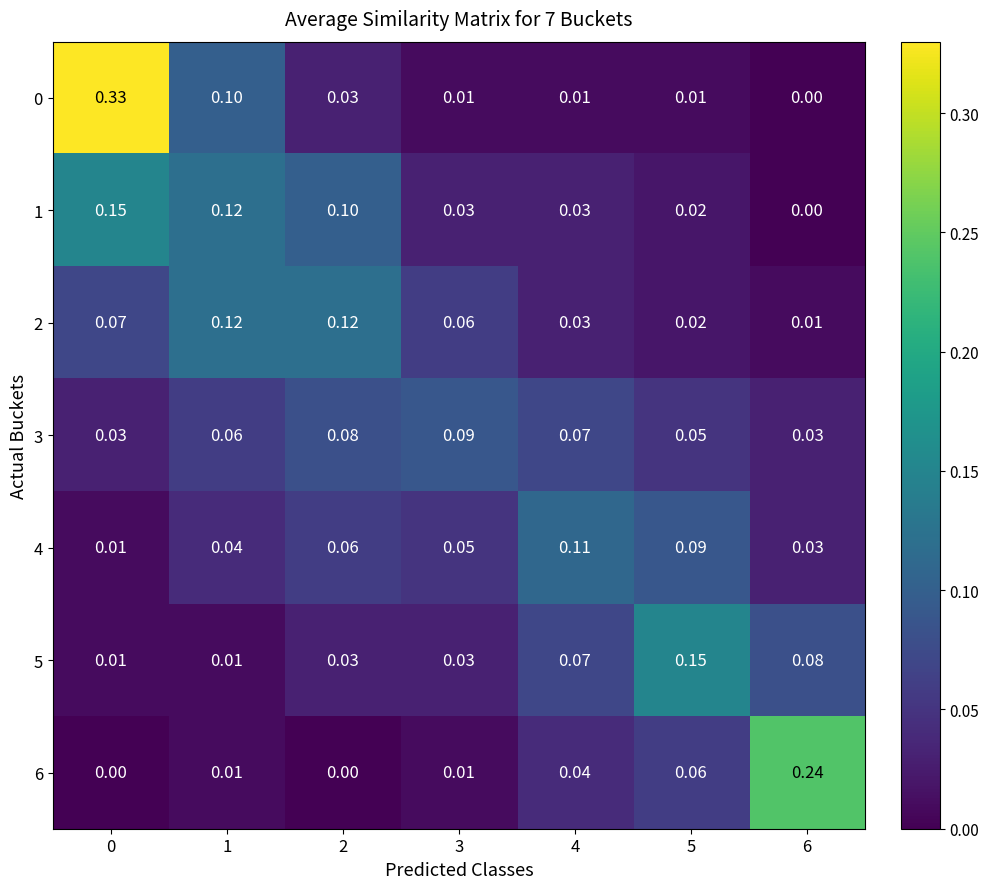

Is the value of 3 at 3 greater than the value of 0 at 6?

Yes